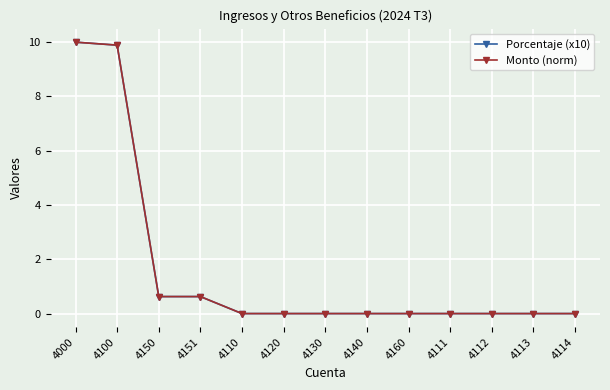

What is the label of the 8th point from the left?

4140